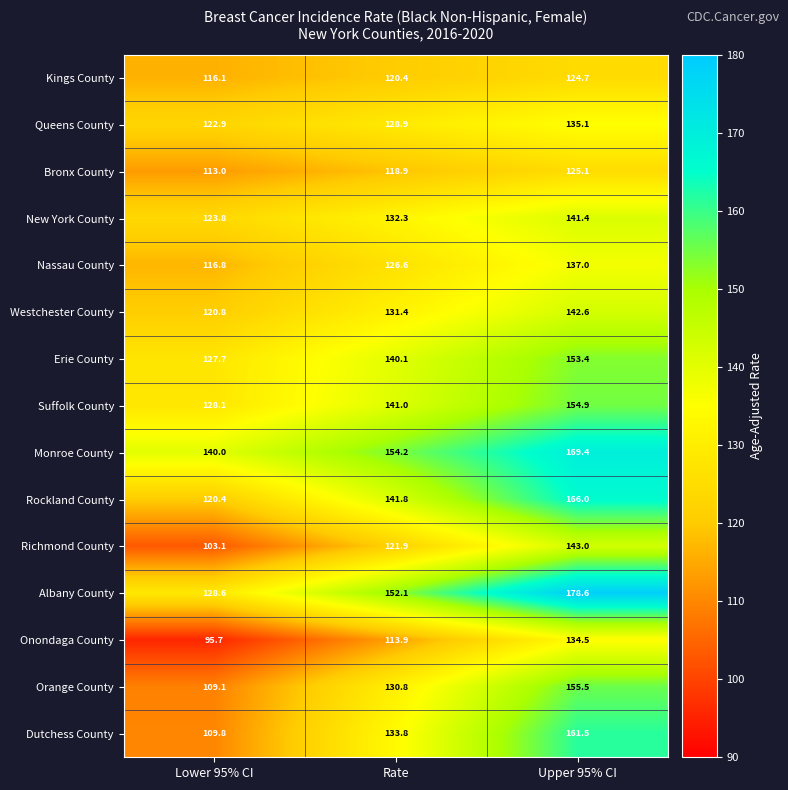

Rank the categories by Bronx County value from lowest to highest.

Lower 95% CI, Rate, Upper 95% CI